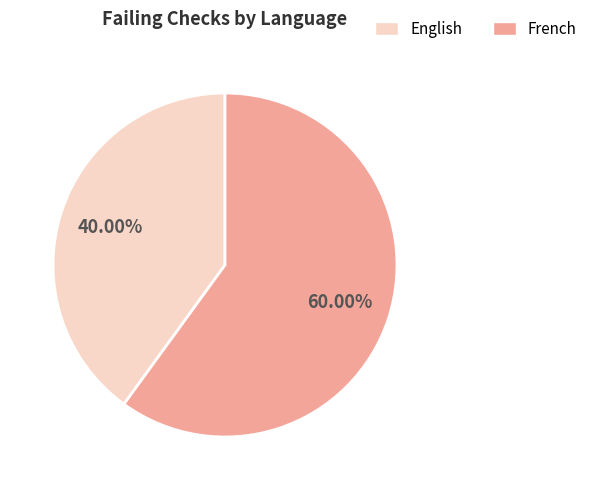

To the nearest percent, what percentage of the pie is English?

40%